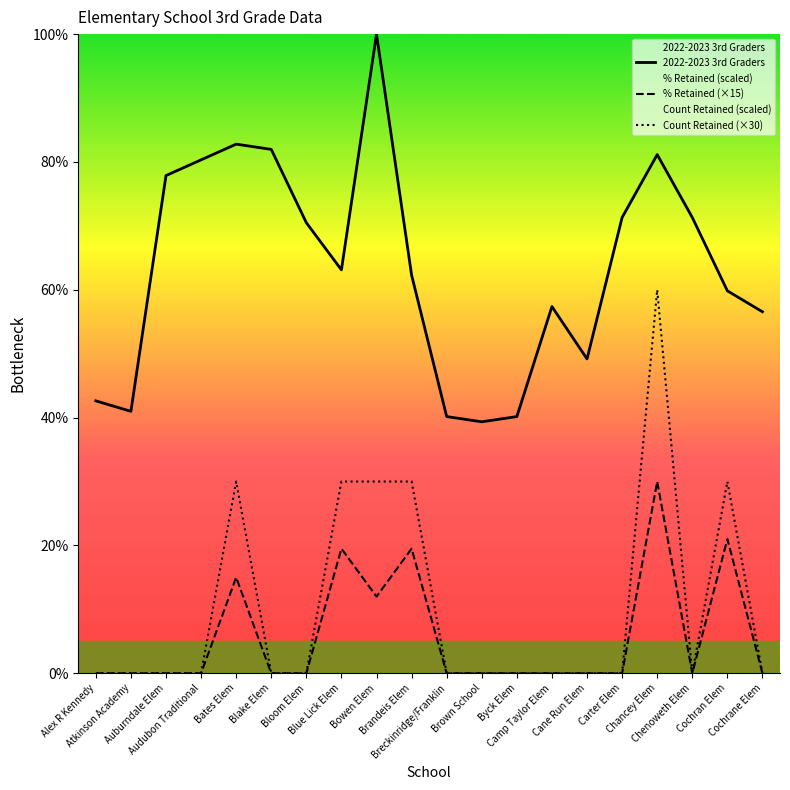

What position from the right is Camp Taylor Elem?

7